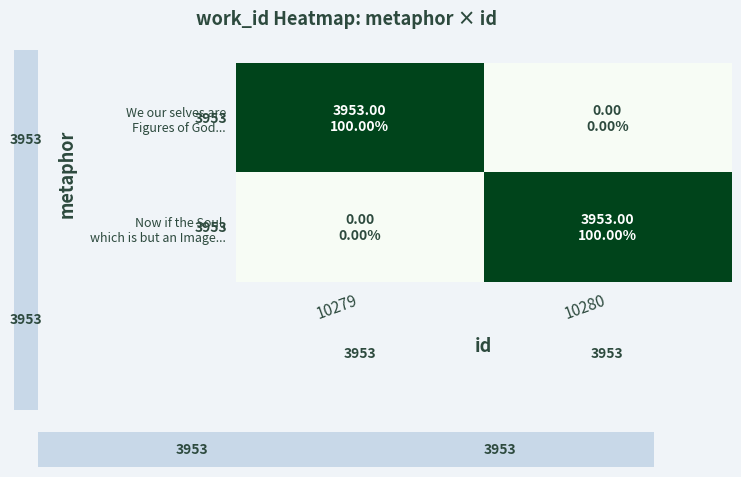

Rank the series by their maximum value, from highest to lowest.

We our selves are Figures of God..., Now if the Soul, which is but an Image...